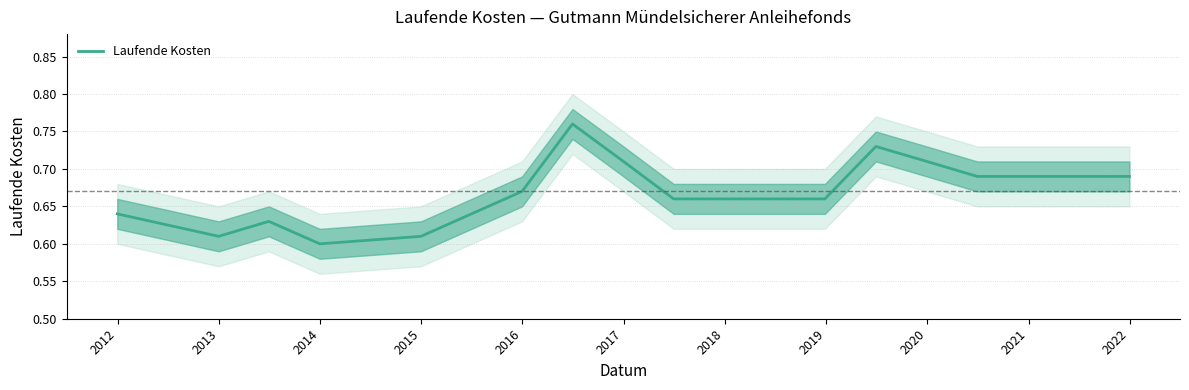

Which category has the highest value across all series?

2017